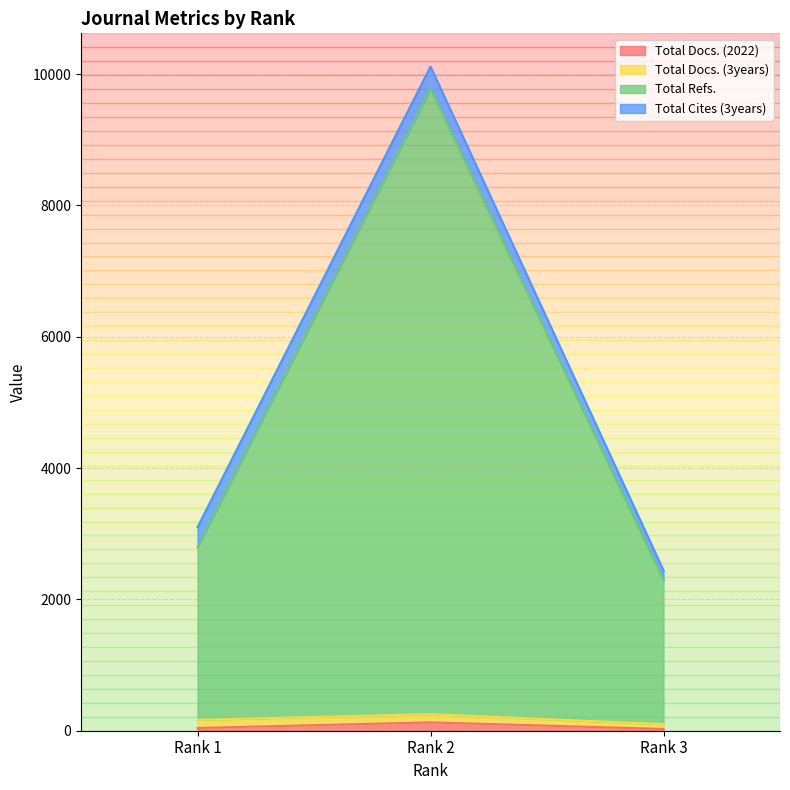

The Total Docs. (2022) series shows 206 at Rank 2. True or false?

False